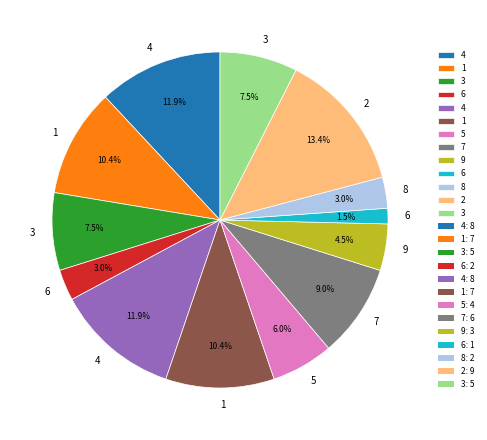

Is there a majority slice in this chart?

No